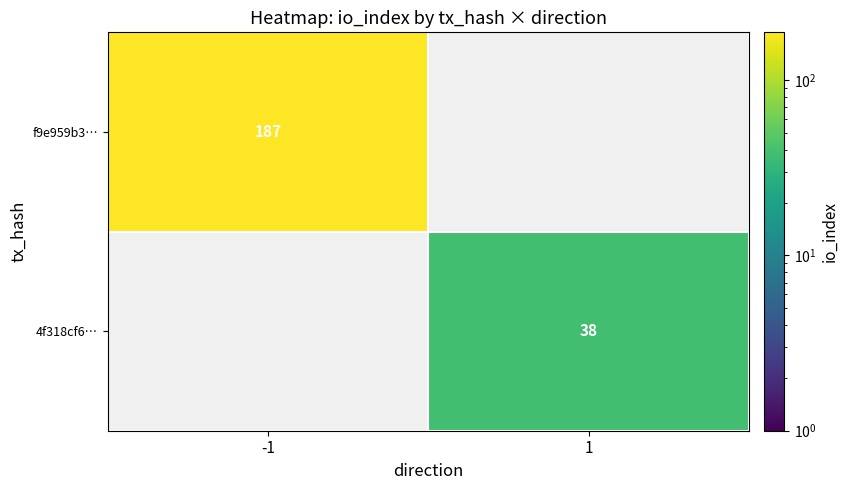

The value of f9e959b3… at -1 is 302.5. True or false?

False